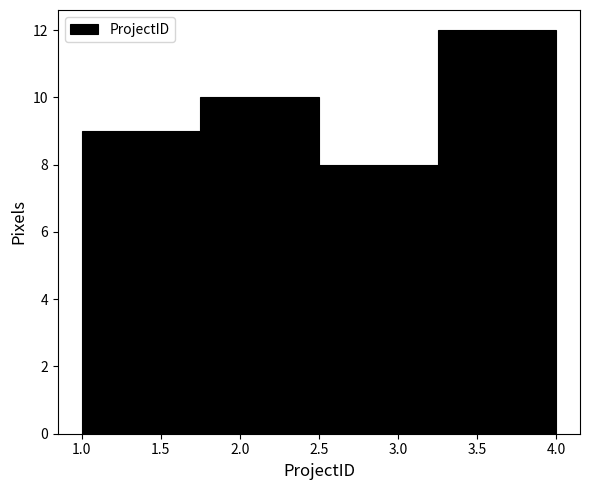

What is the height of the bar covering 2.50 to 3.25 on the x-axis? The values are not printed on the chart, so give them approximately, as read against the axis.

8